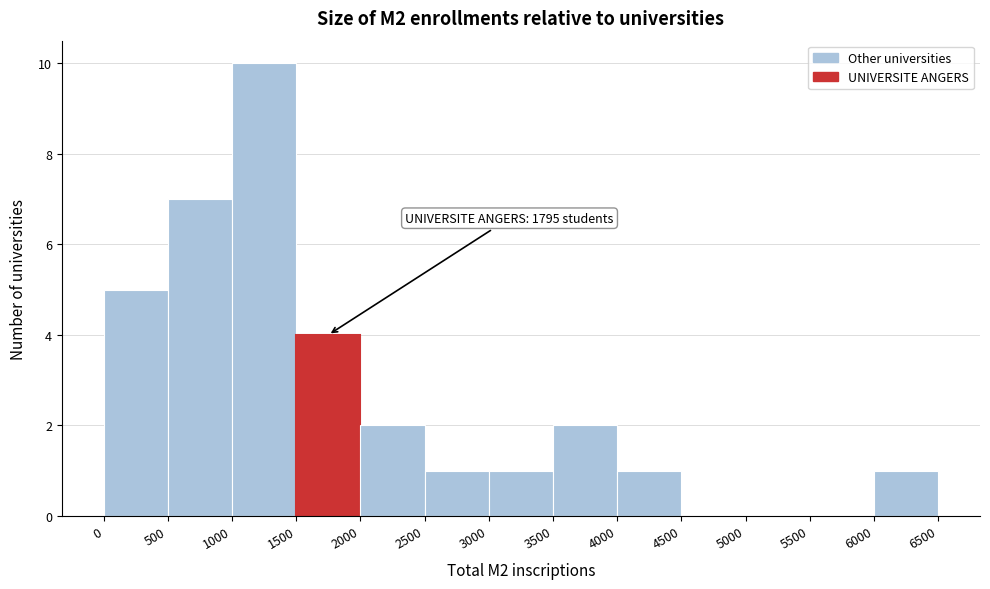

Which range on the x-axis has the tallest bar?

1000 to 1500